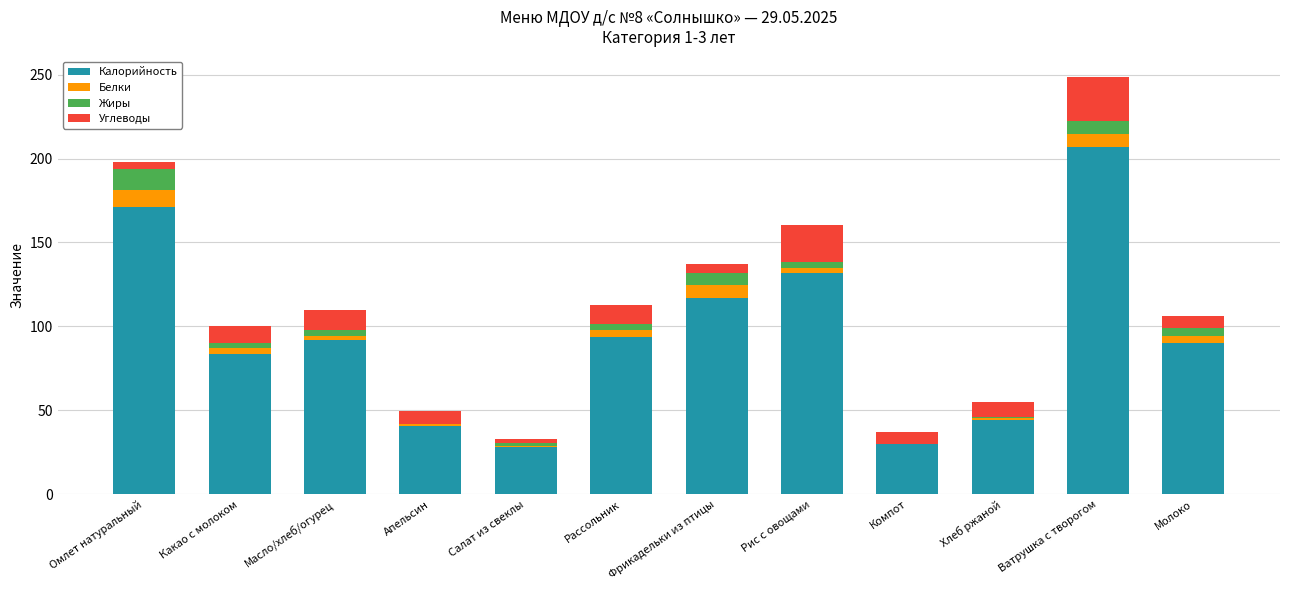

At which category is the sum across all series the highest?

Ватрушка с творогом